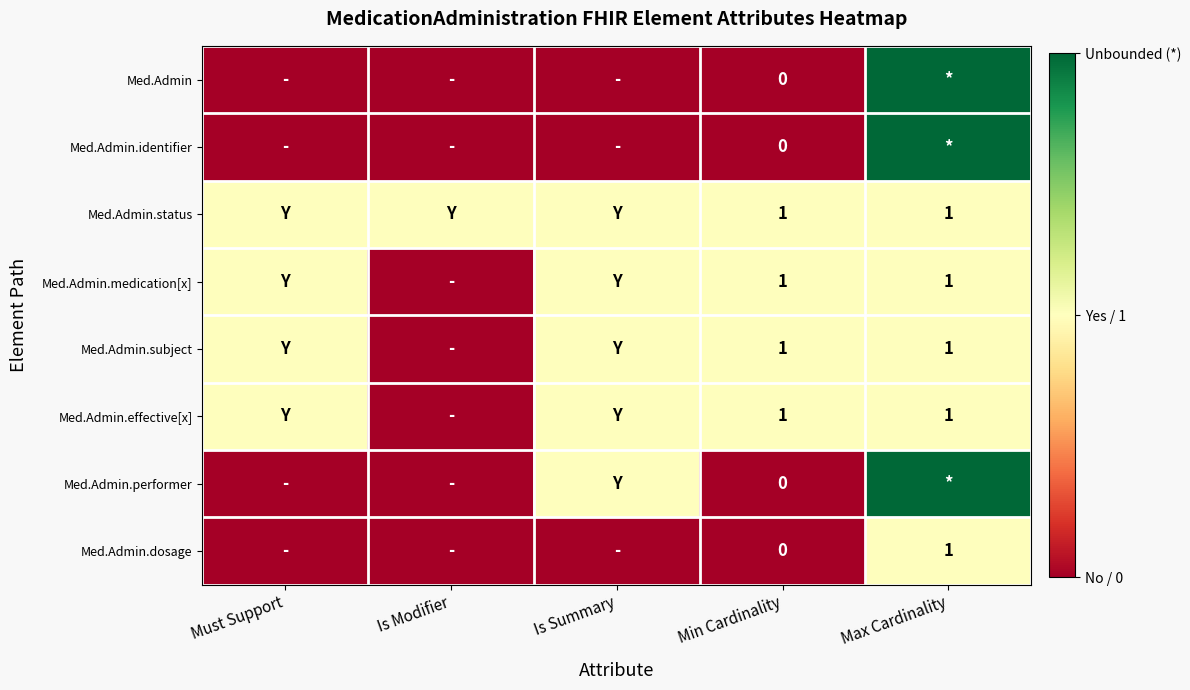

Rank the series by their maximum value, from lowest to highest.

Med.Admin.status, Med.Admin.medication[x], Med.Admin.subject, Med.Admin.effective[x], Med.Admin.dosage, Med.Admin, Med.Admin.identifier, Med.Admin.performer